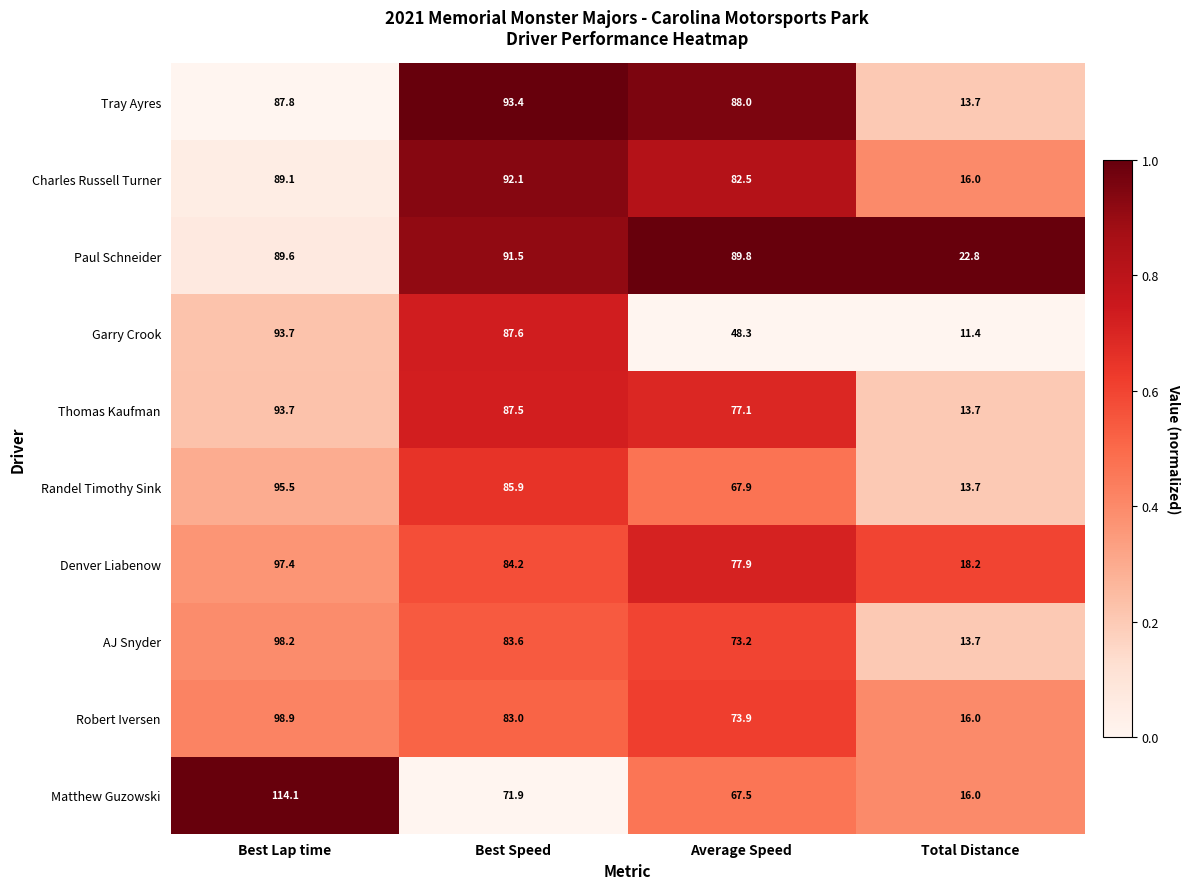

What is the difference between the second highest and second lowest values in the Denver Liabenow series?

6.3